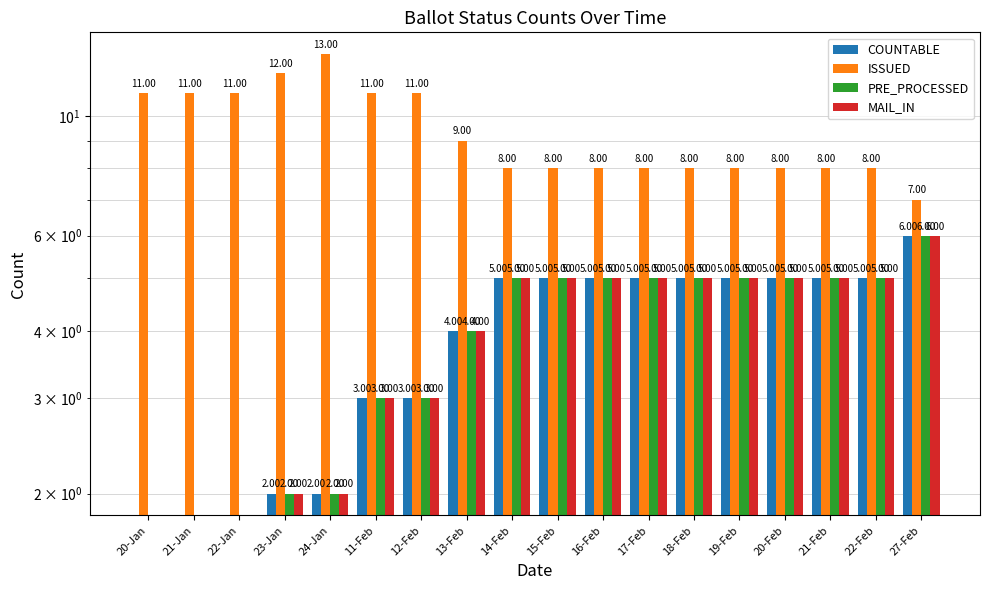

Is the value of ISSUED at 18-Feb greater than the value of MAIL_IN at 20-Jan?

Yes